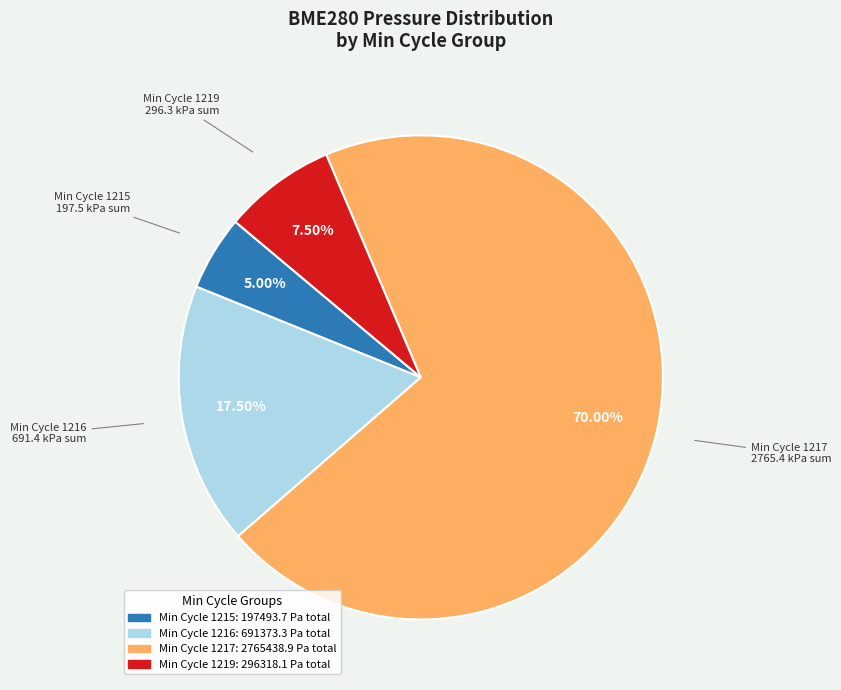

Is there any slice that represents more than half of the pie?

Yes